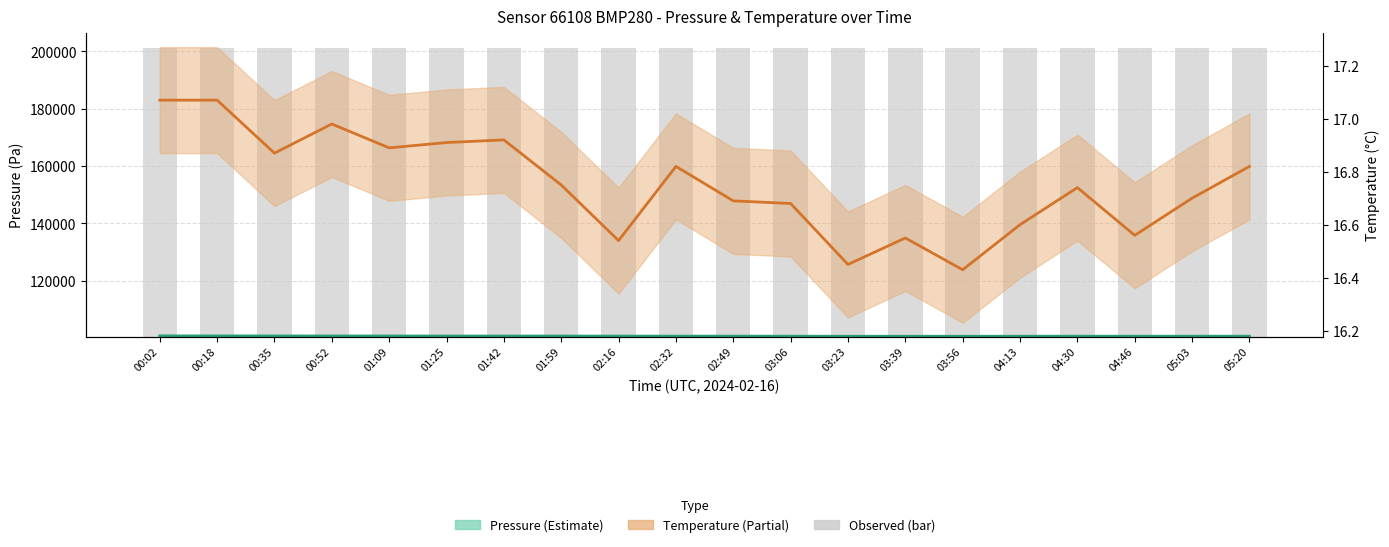

What is the sum of the Temperature (°C) values at 03:39 and 01:59?

33.3